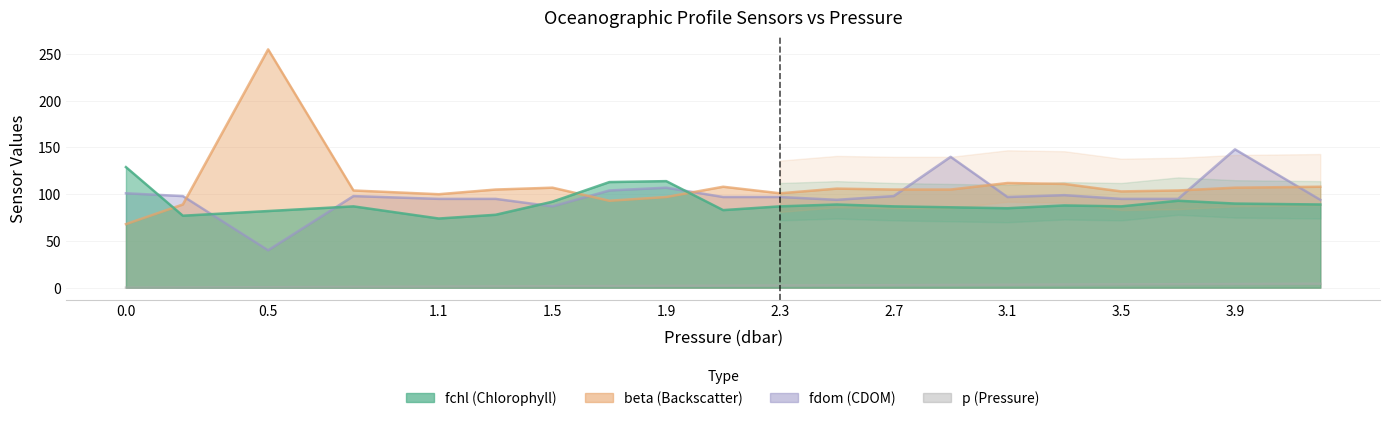

Reading right to left, transcribe all the data shown in this chart.

fchl: 89.0	90.0	93.0	87.0	88.0	85.0	86.0	87.0	89.0	87.0	83.0	114.0	113.0	92.0	78.0	74.0	87.0	82.0	77.0	129.0
beta: 108.0	107.0	104.0	103.0	111.0	112.0	105.0	105.0	106.0	101.0	108.0	97.0	93.0	107.0	105.0	100.0	104.0	255.0	89.0	68.0
fdom: 94.0	148.0	95.0	95.0	99.0	97.0	140.0	98.0	94.0	97.0	97.0	107.0	104.0	87.0	95.0	95.0	98.0	40.0	98.0	101.0
p: 4.2	3.9	3.7	3.5	3.3	3.1	2.9	2.7	2.5	2.3	2.1	1.9	1.7	1.5	1.3	1.1	0.8	0.5	0.2	0.0